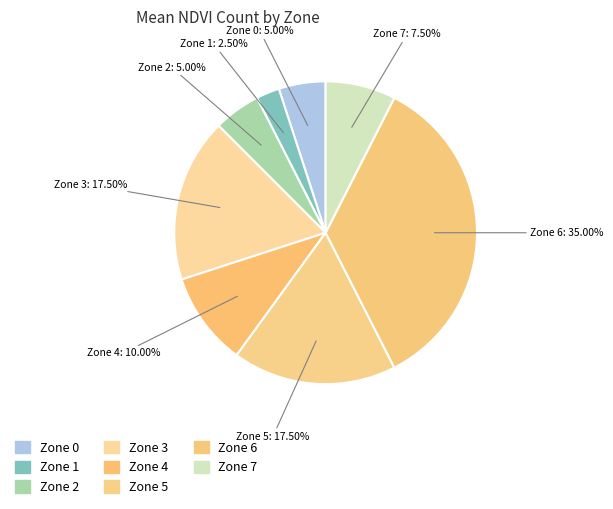

Combined, do Zone 1 and Zone 0 account for over 50%?

No